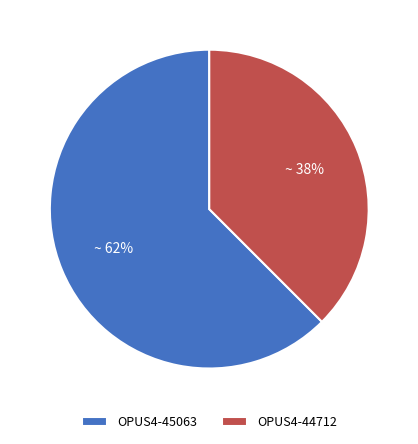

Rank the categories by value from highest to lowest.

OPUS4-45063, OPUS4-44712